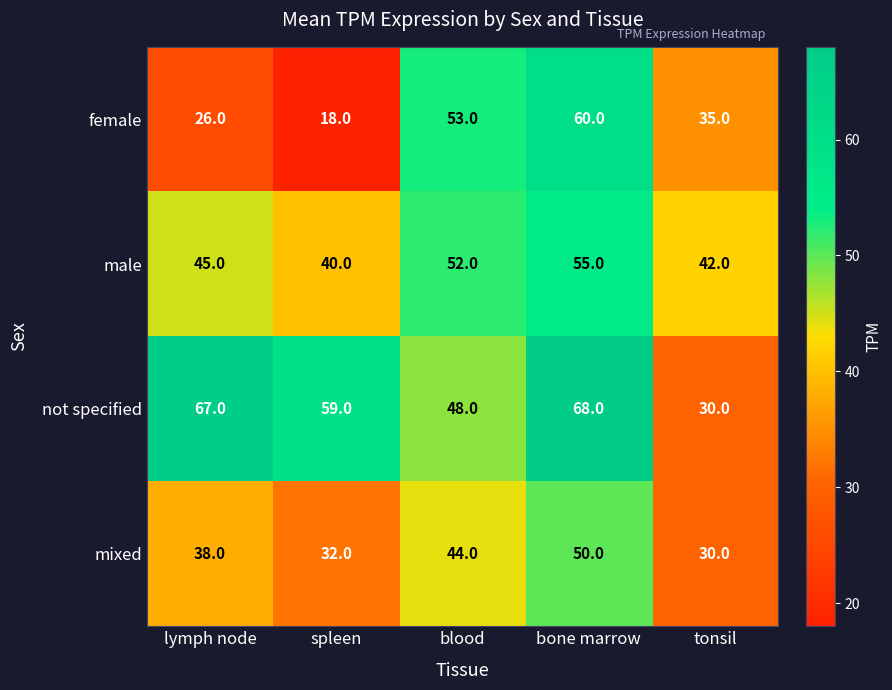

What is the difference between the maximum and minimum values in the not specified series?

38